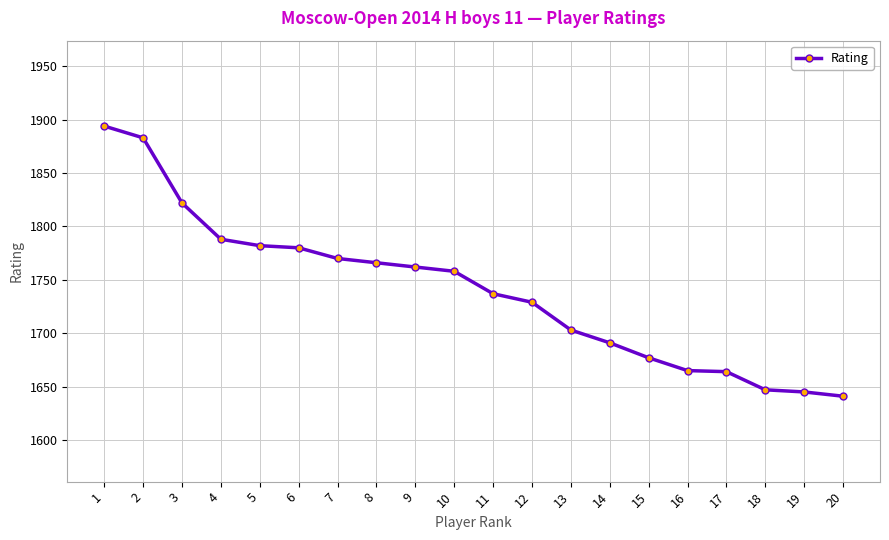

What value does the data have at 8, to the nearest 5?

1765